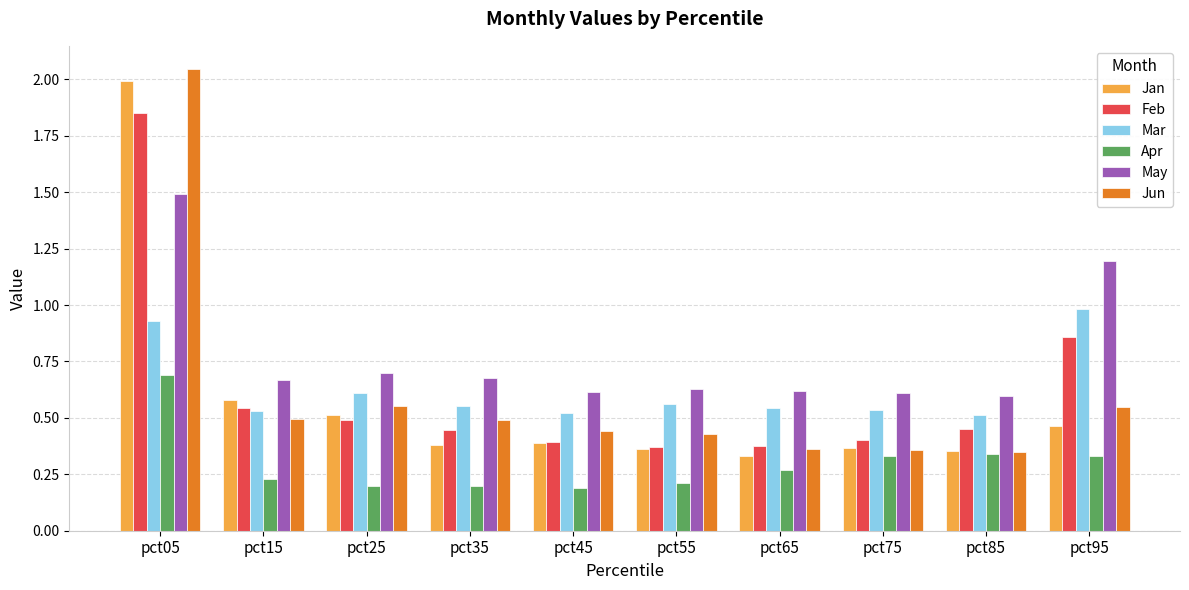

Which series changed the most between pct65 and pct85?

Feb